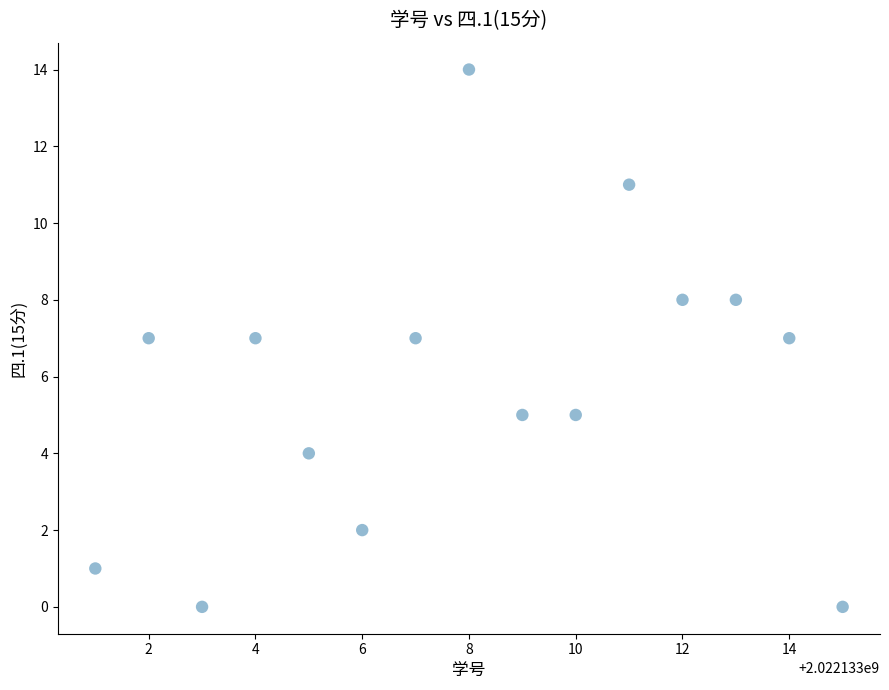

What is the range of X values (max minus min)?

14